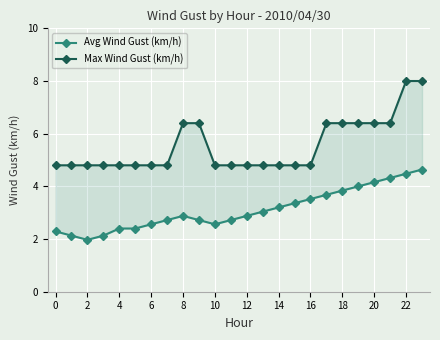

What is the lowest value of the Avg Wind Gust (km/h) series?

2.0